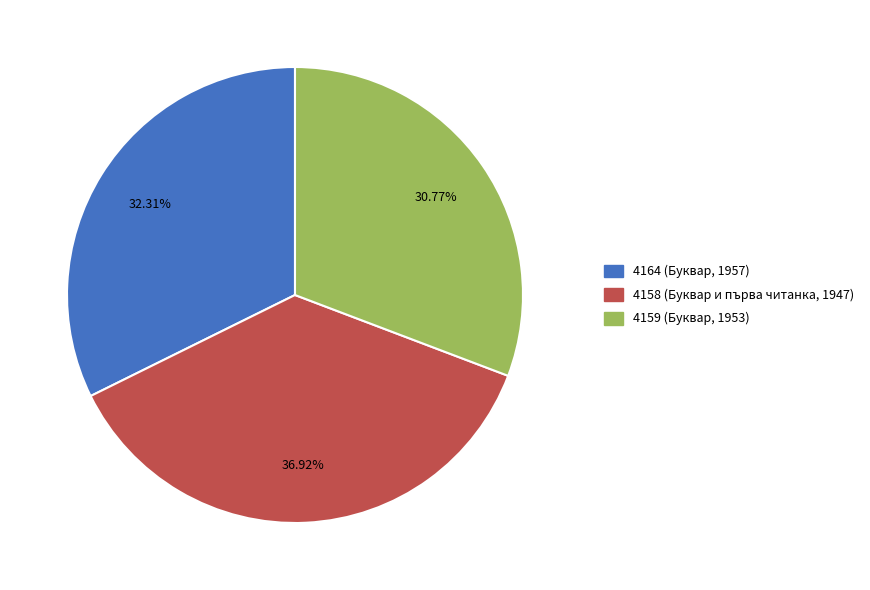

Is it true that 4159 (Буквар, 1953) is 31% of the pie?

True